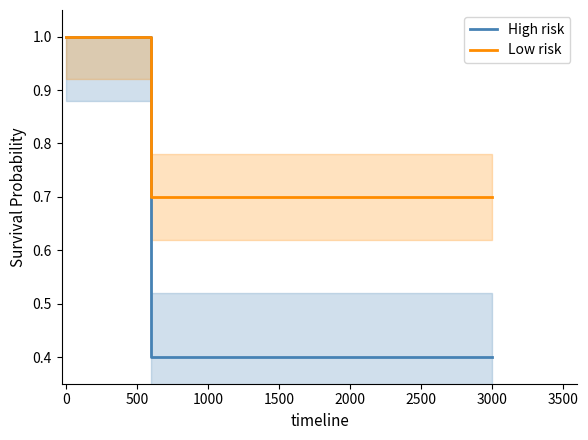

What is the sum of the High risk values at 1000 and 0?

0.8